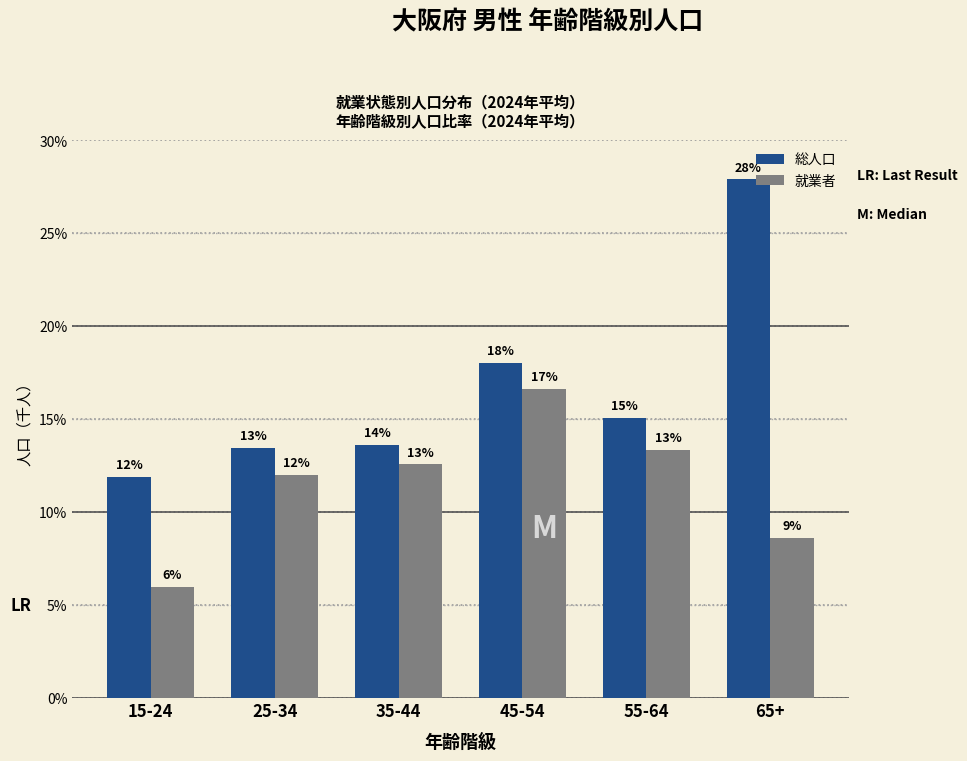

How many groups of bars are there?

6